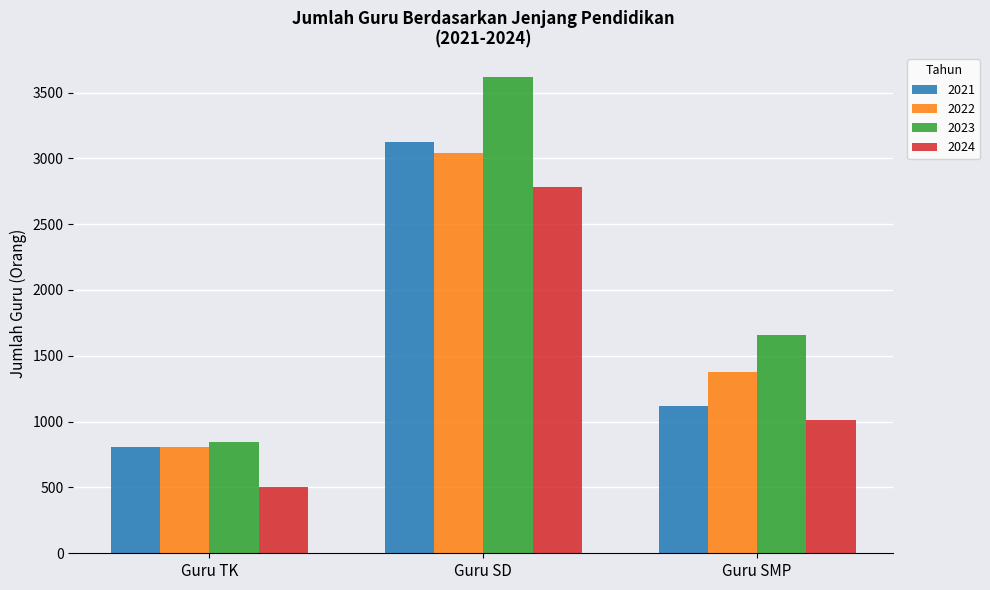

How many 2021 values are between 807 and 3124?

3